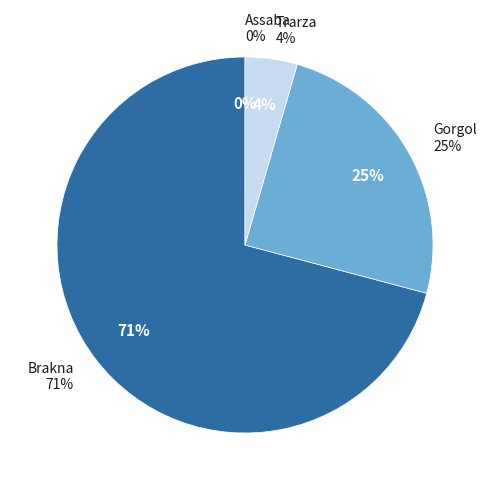

Is it true that 4 is 25% of the pie?

True